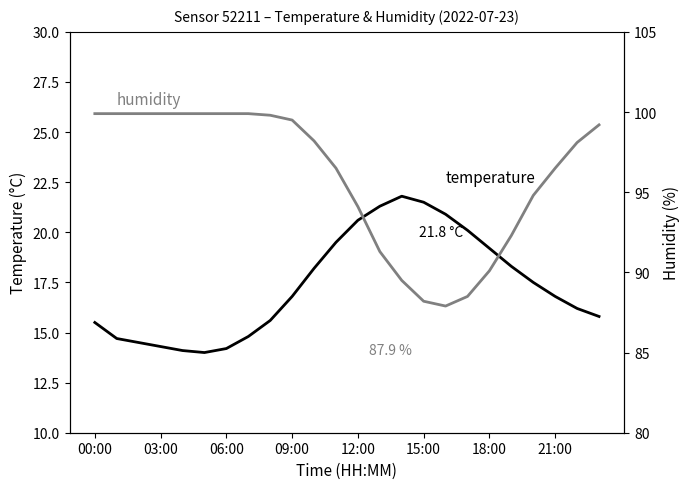

At which label does humidity first exceed 98?

00:00